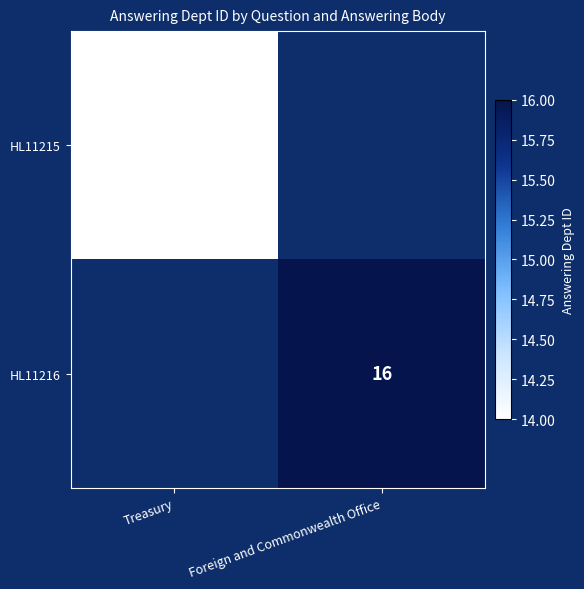

Is it true that HL11215 equals 7 at Treasury?

False